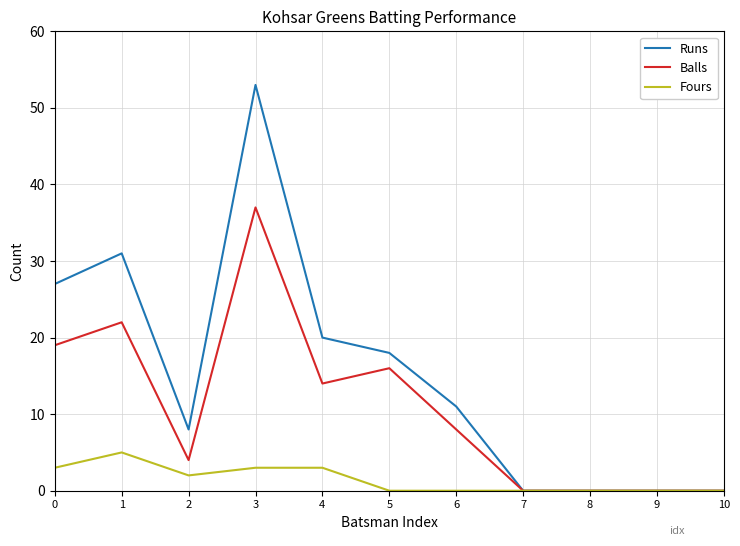

Which series changed the most between 1 and 4?

Runs